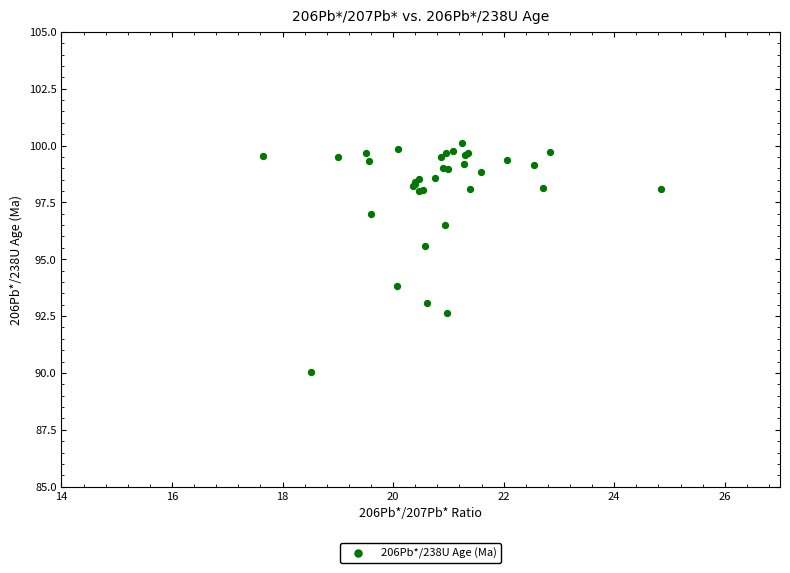

What Y value in the scatter plot is closest to 95?

95.6